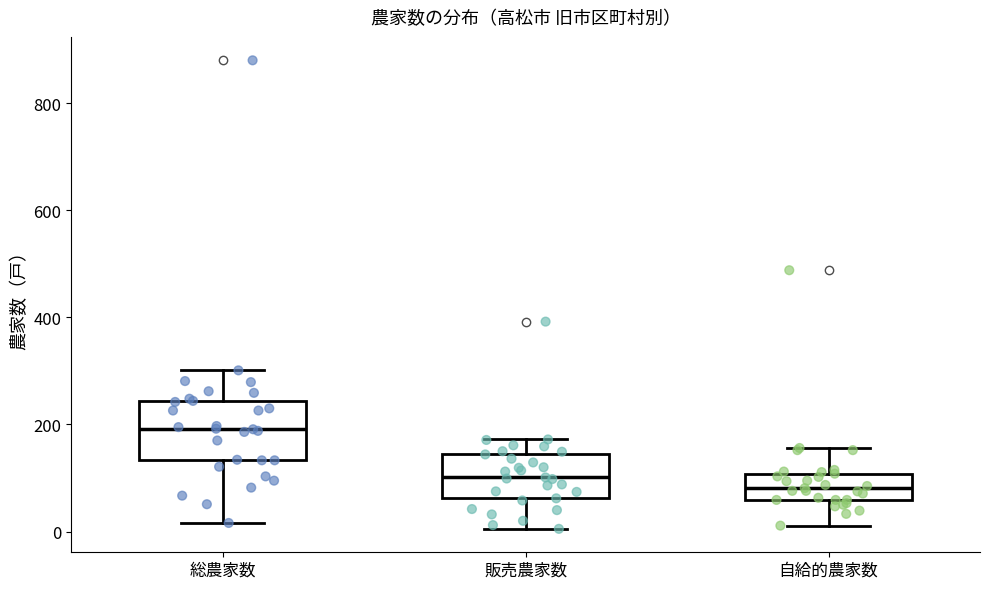

Which box is the tallest, from its lower edge to its upper edge?

総農家数